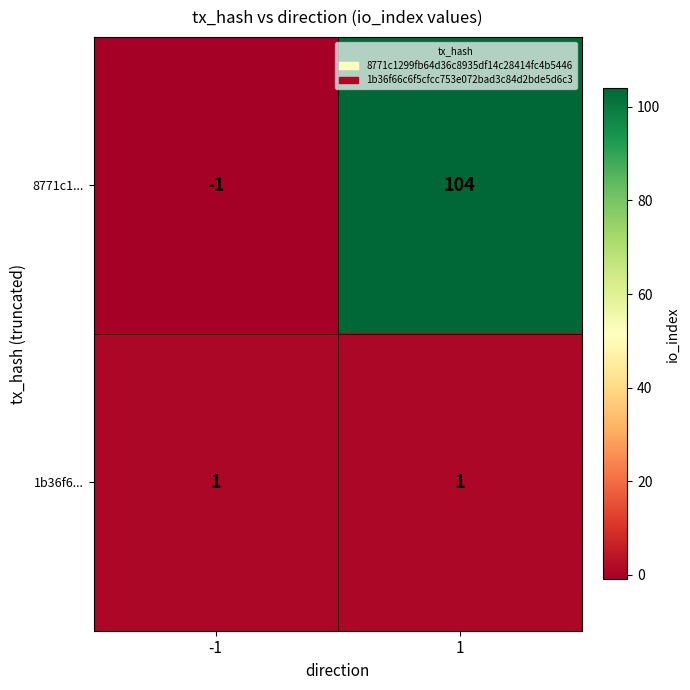

Which series changed the most between -1 and 1?

8771c1...